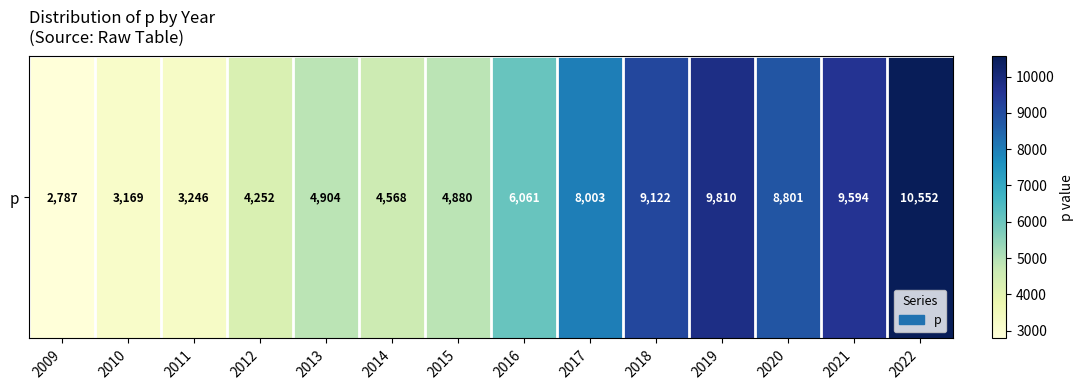

The value at 2015 is 4880. True or false?

True